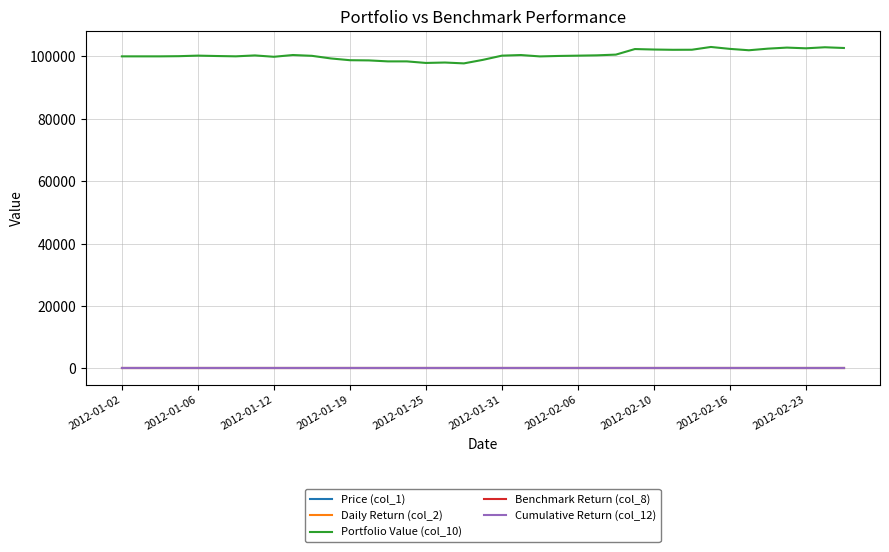

True or false: Benchmark Return (col_8) and Portfolio Value (col_10) intersect in this chart.

False